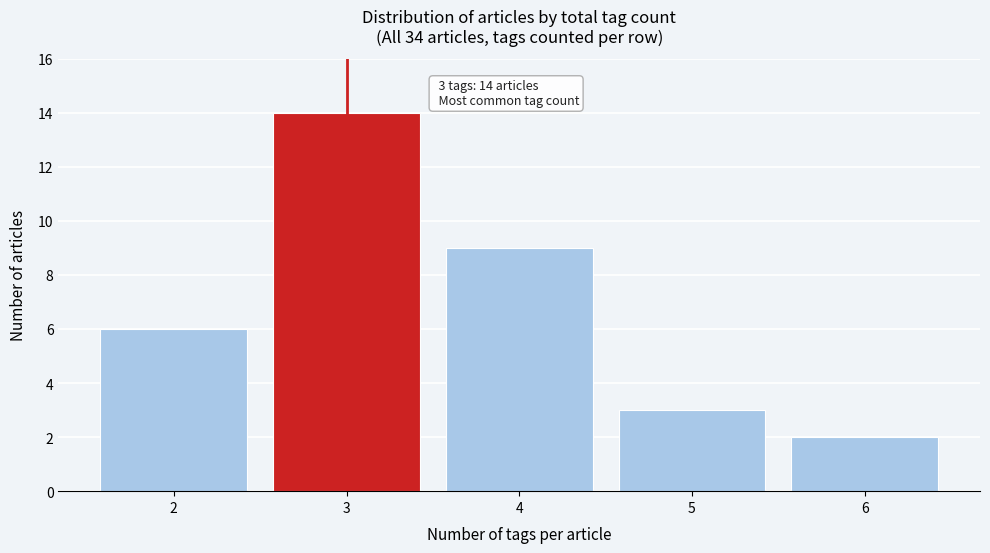

Reading left to right, transcribe all the data shown in this chart.

2=6	3=14	4=9	5=3	6=2